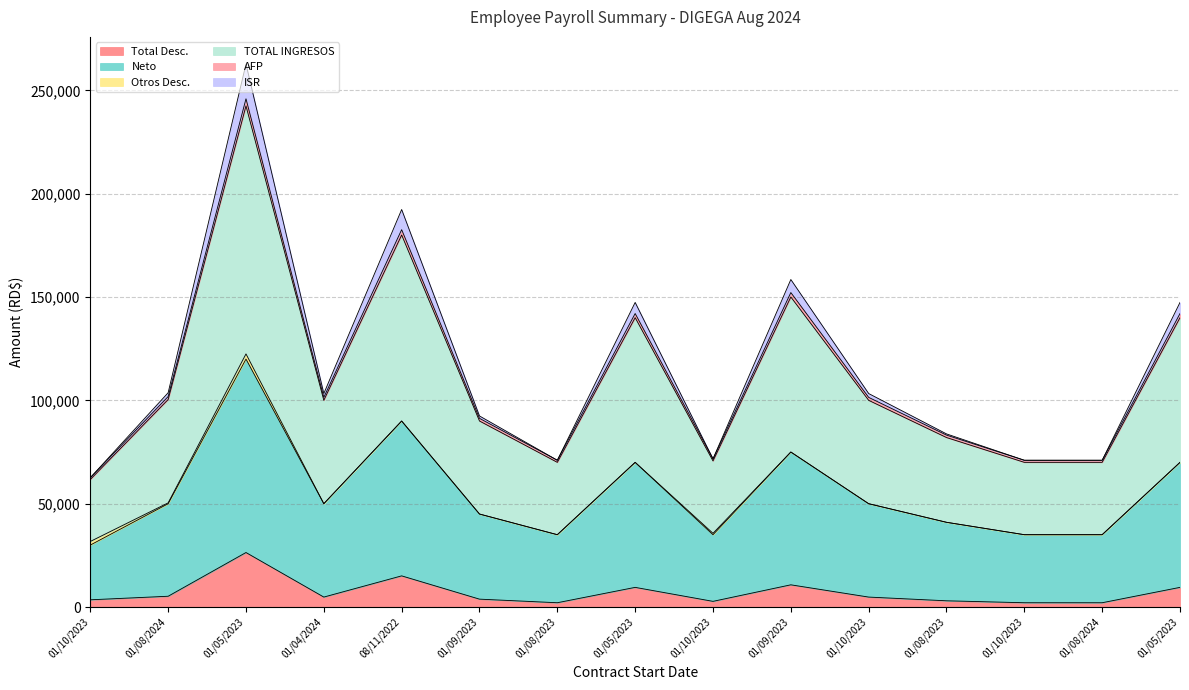

At which category does Neto reach its first local peak?

01/05/2023